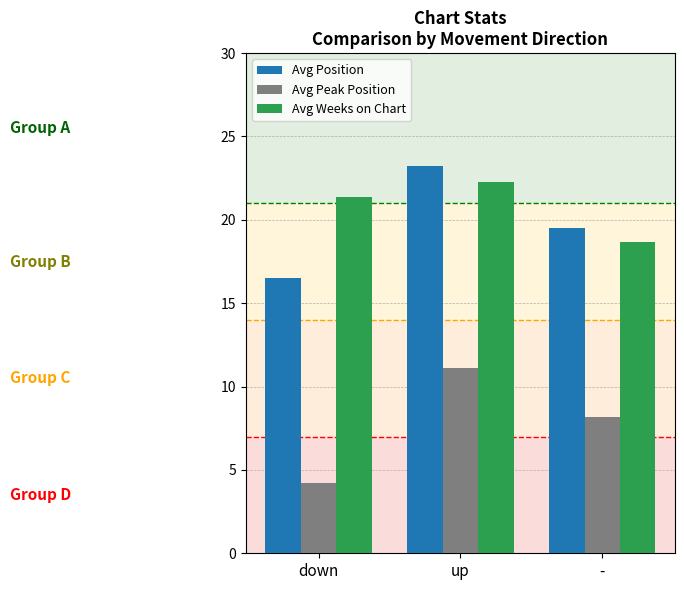

How many categories are shown in the chart?

3